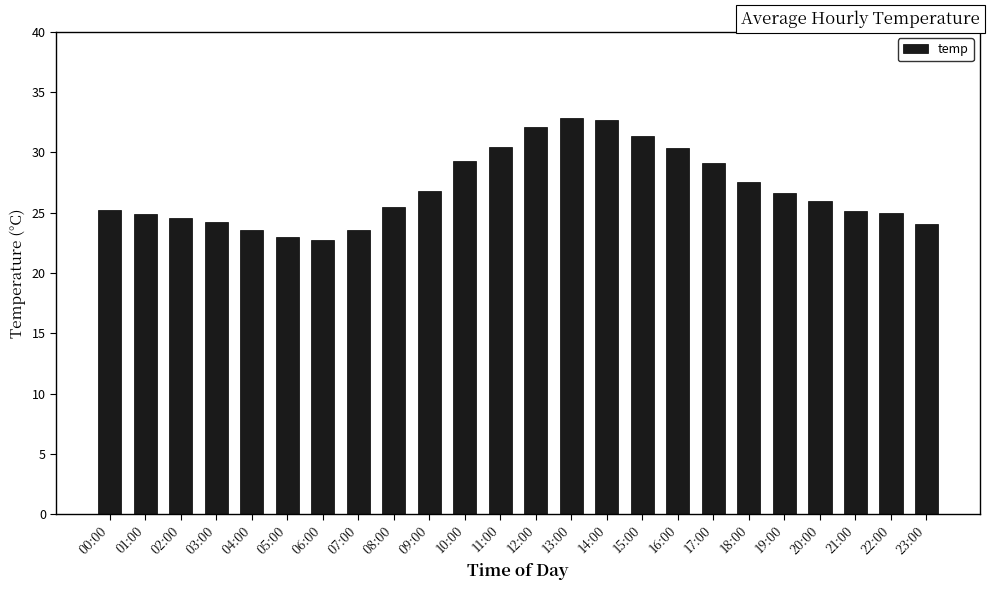

What position from the left is 01:00?

2